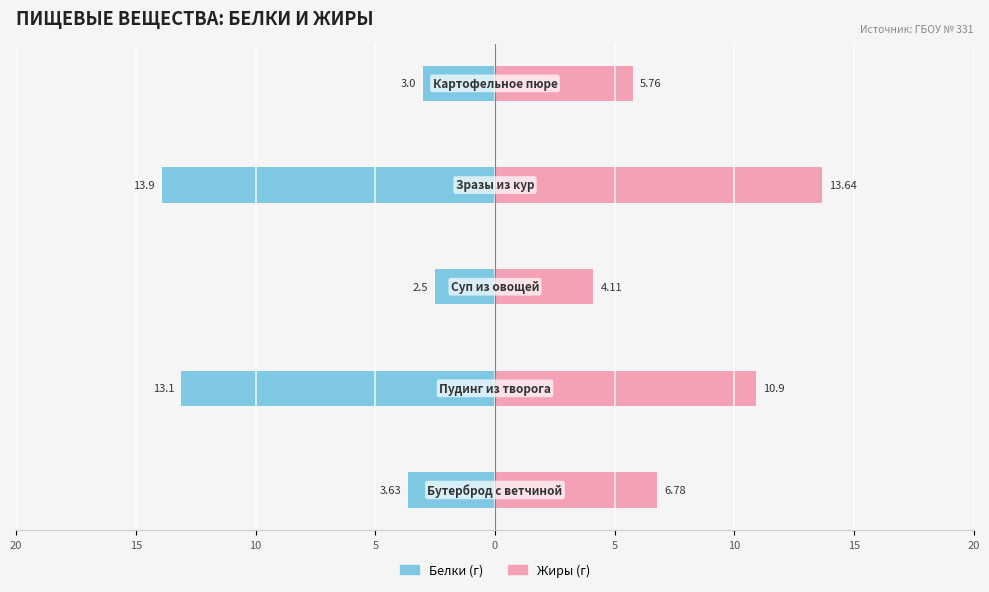

True or false: Белки (г) has a value of -8.3 at 20.

False